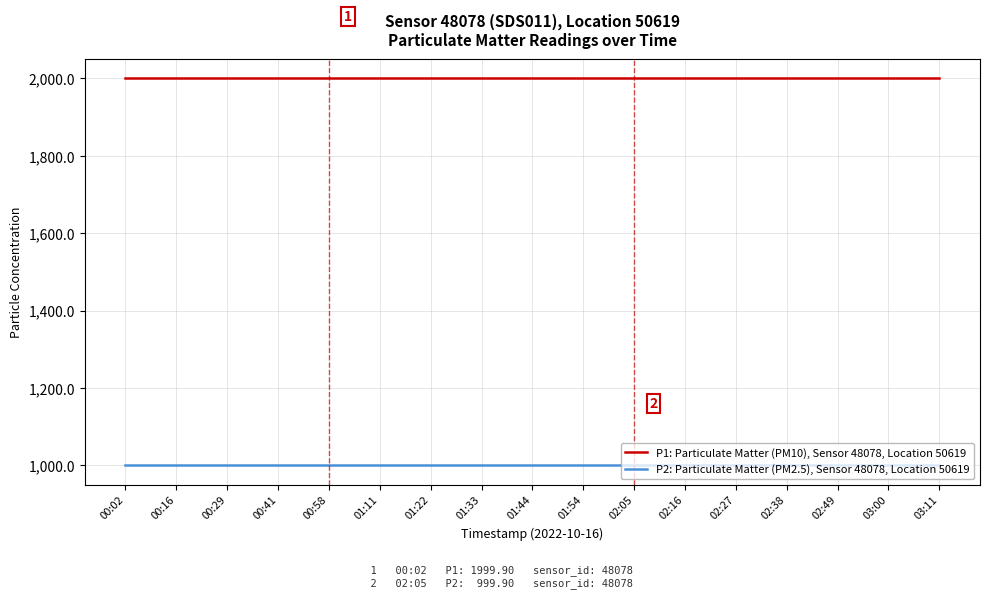

What is the spread (max minus min) of values at 01:33?

1000.0